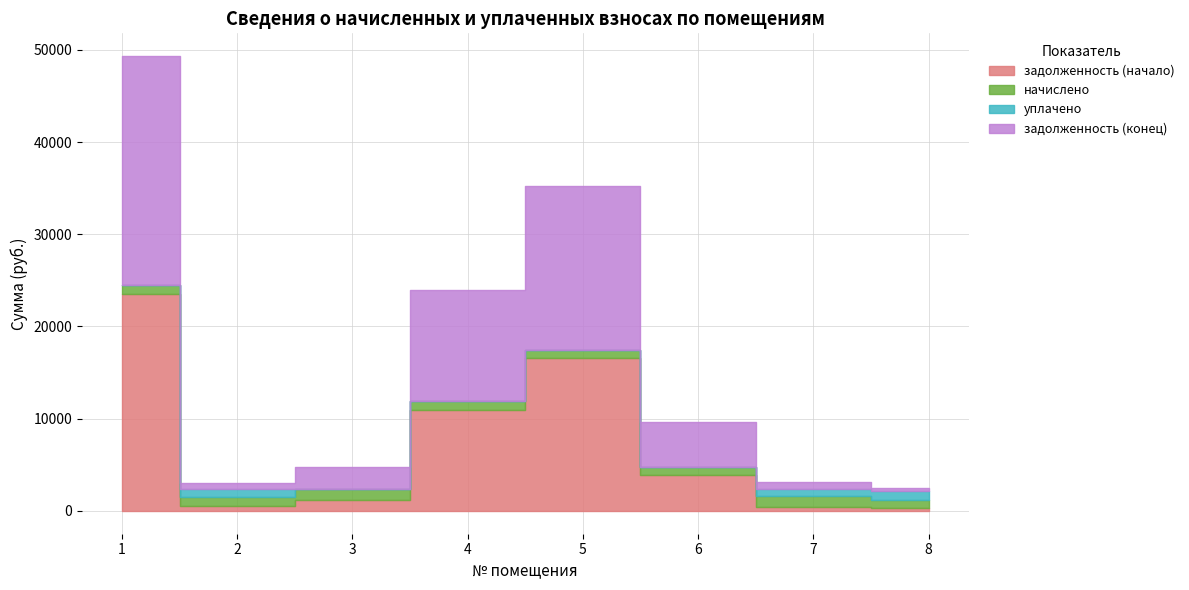

What is the difference between the уплачено values at 8 and 1?

920.6